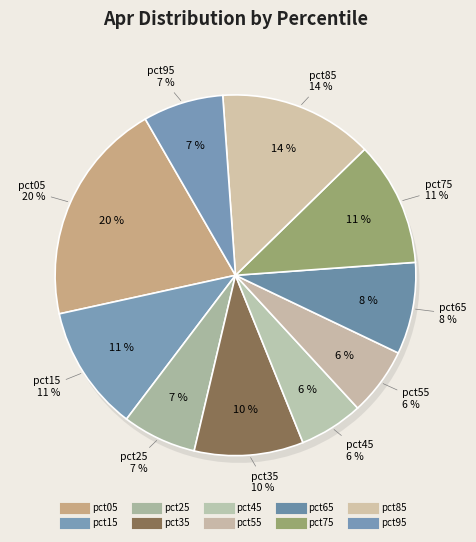

Rank the categories by value from highest to lowest.

pct05, pct85, pct15, pct75, pct35, pct65, pct95, pct25, pct55, pct45